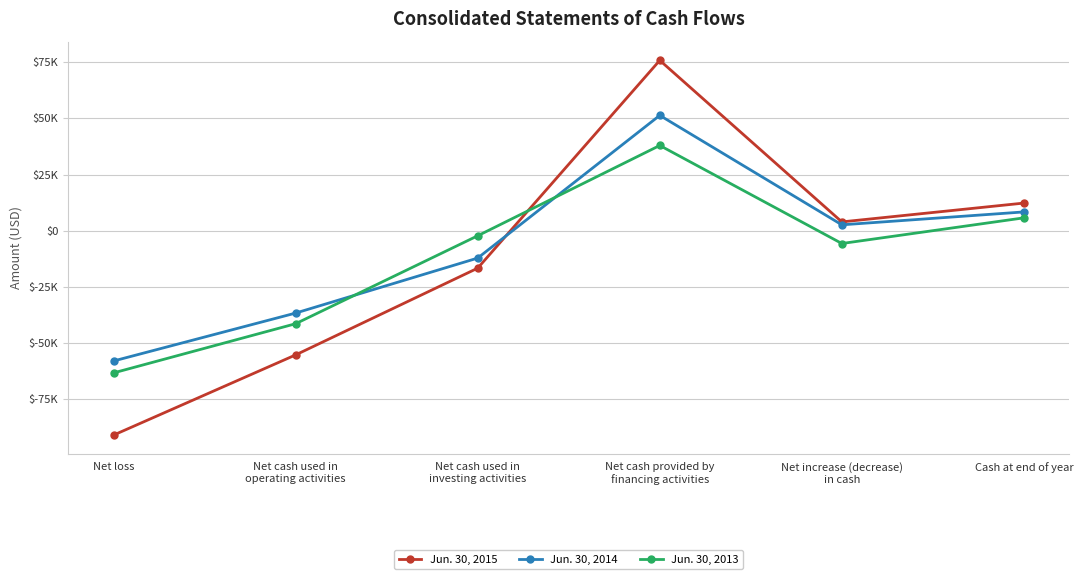

The Jun. 30, 2015 series shows -55201 at Net cash used in
operating activities. True or false?

True